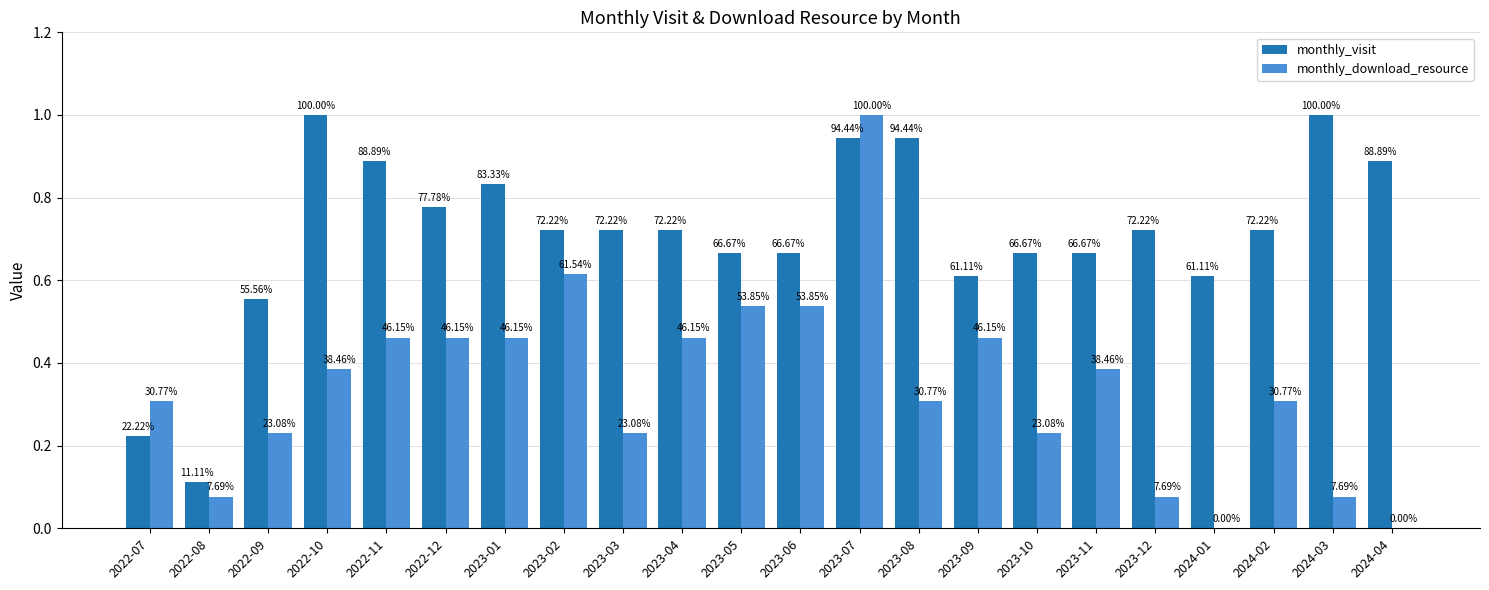

What are all the series names shown in the legend?

monthly_visit, monthly_download_resource